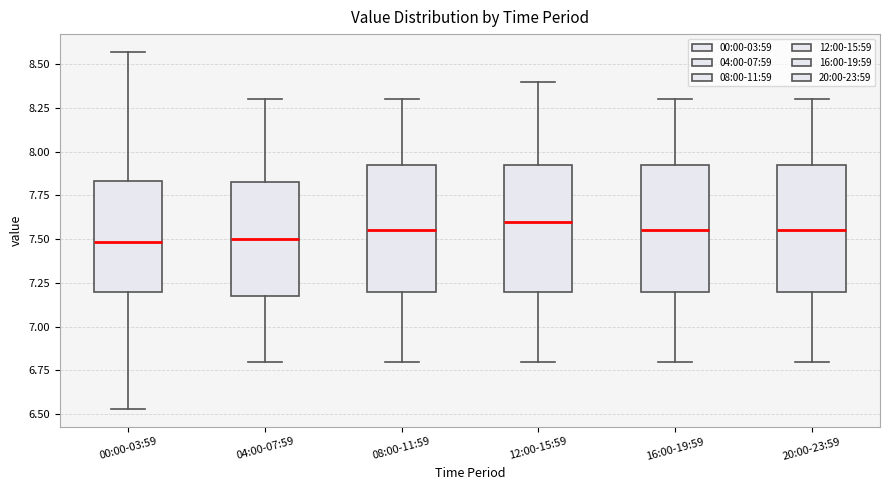

Reading left to right, read every box against the y-axis: the position of its median line, the range the box covers, and the ends of its whiskers. The values are not printed on the chart, so give them approximately, as read against the axis.

00:00-03:59: median 7.50, box 7.20 to 7.85, whiskers 6.55 to 8.55
04:00-07:59: median 7.50, box 7.20 to 7.85, whiskers 6.80 to 8.30
08:00-11:59: median 7.55, box 7.20 to 7.95, whiskers 6.80 to 8.30
12:00-15:59: median 7.60, box 7.20 to 7.95, whiskers 6.80 to 8.40
16:00-19:59: median 7.55, box 7.20 to 7.95, whiskers 6.80 to 8.30
20:00-23:59: median 7.55, box 7.20 to 7.95, whiskers 6.80 to 8.30